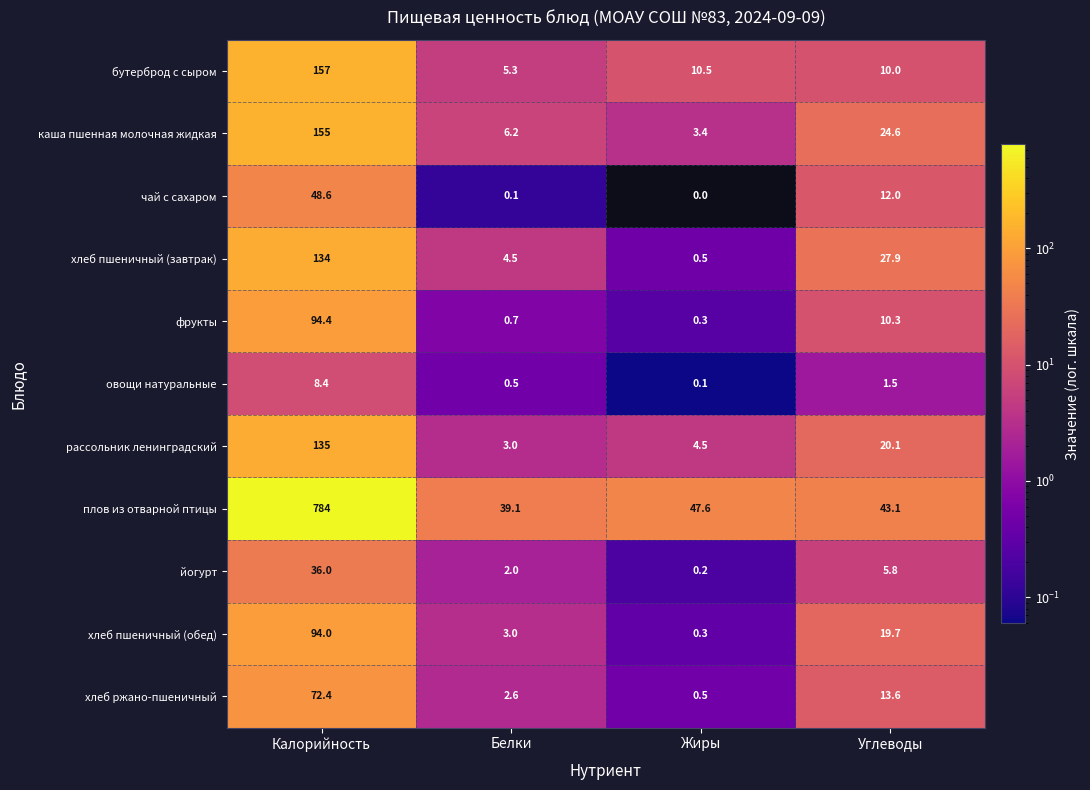

What is the maximum value shown in the chart?

784.0